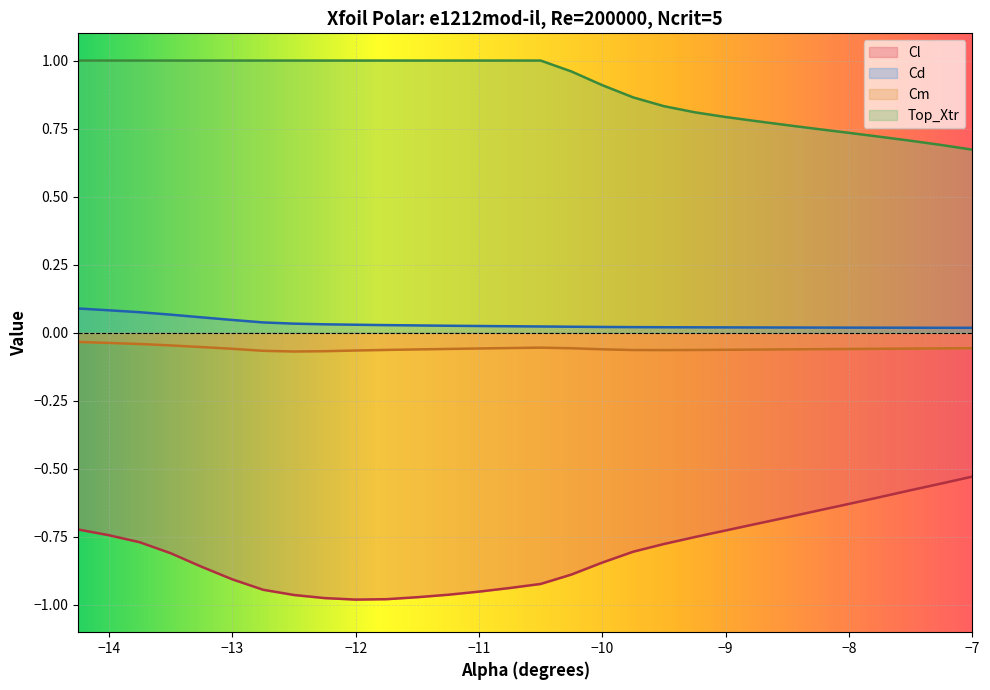

What is the difference between the Cl values at -13.75 and -7.5?

0.2